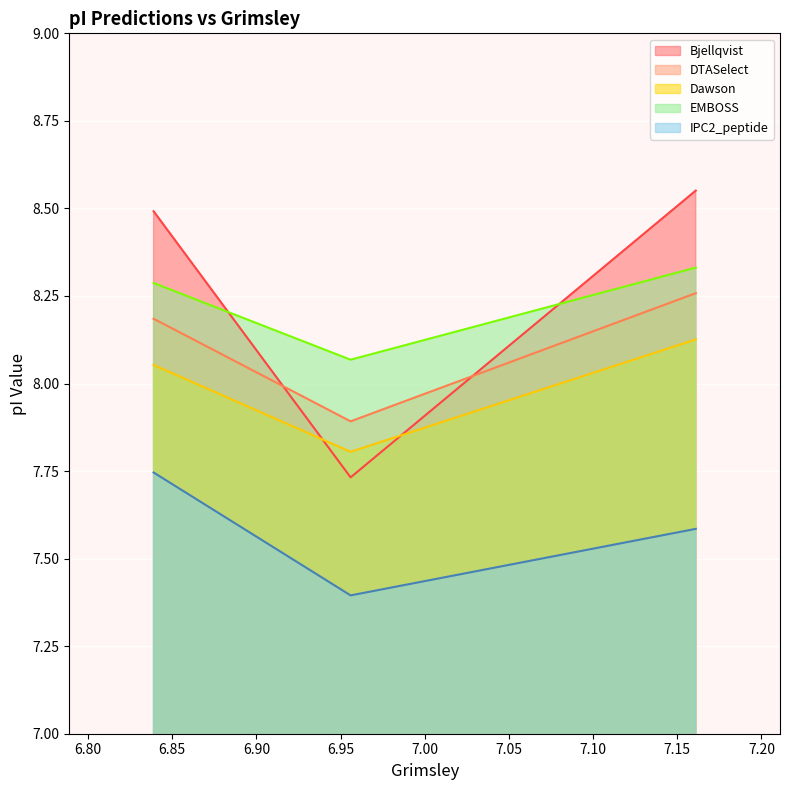

What is the minimum value shown in the chart?

7.4